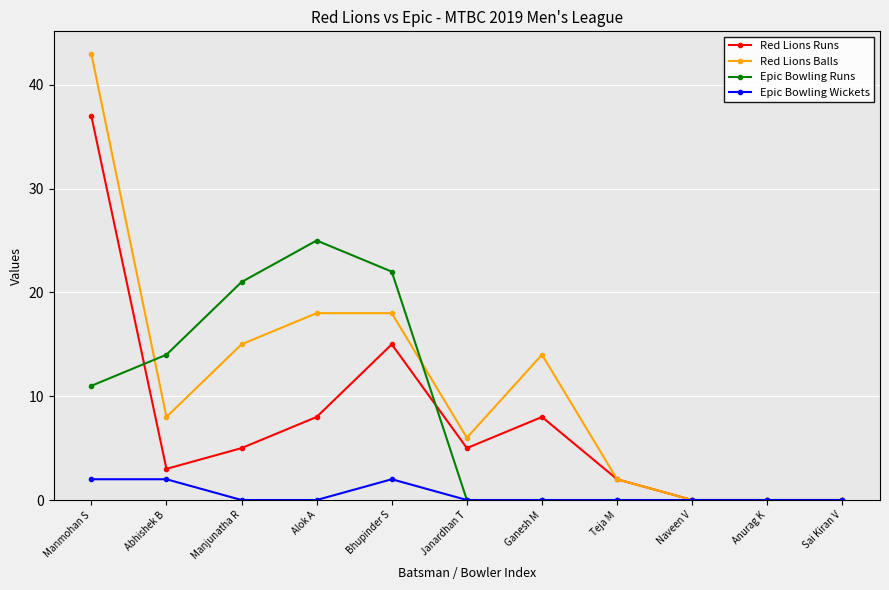

How many series are shown in this chart?

4